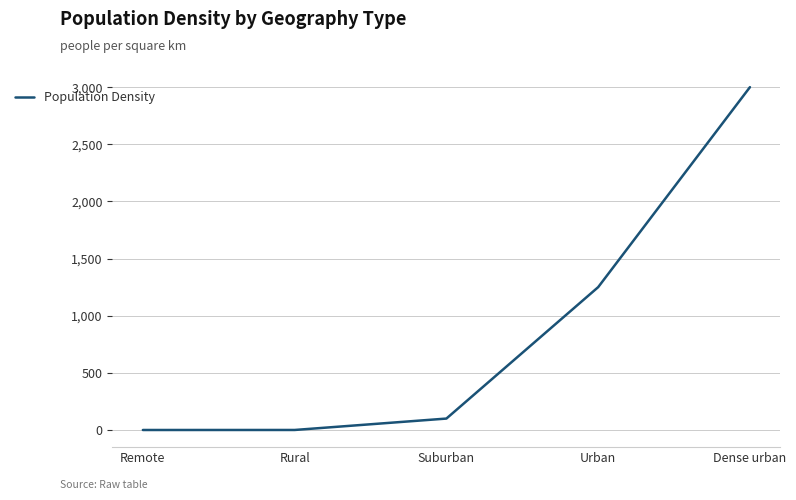

The chart shows a value of 1703.8 at Dense urban. True or false?

False